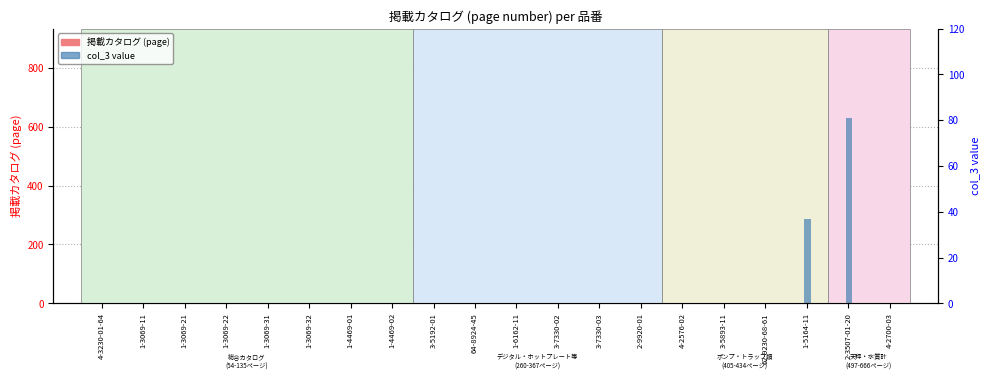

What position from the right is 4-2576-02?

6